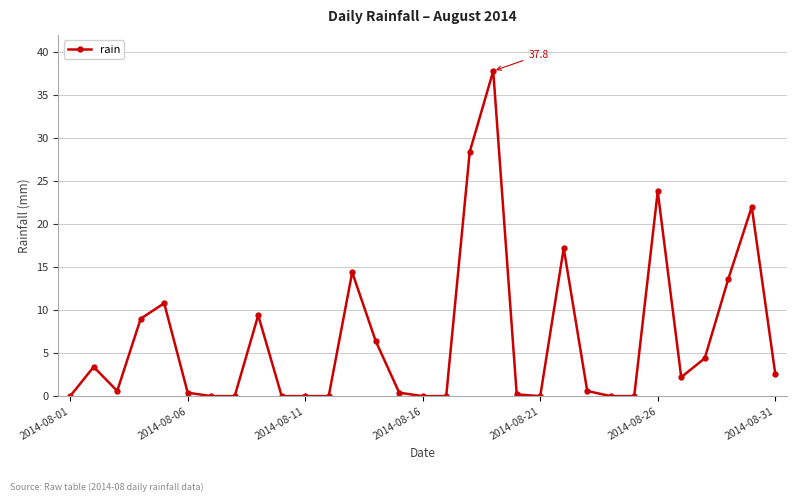

True or false: the data has more than 2 interior local peaks.

True